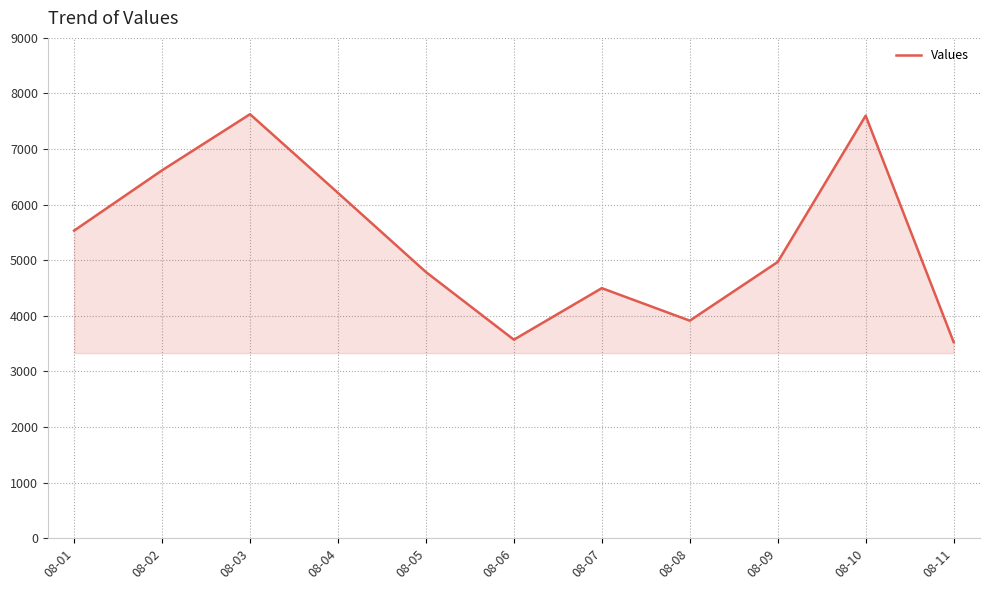

What is the difference between the values at 08-06 and 08-08?

342